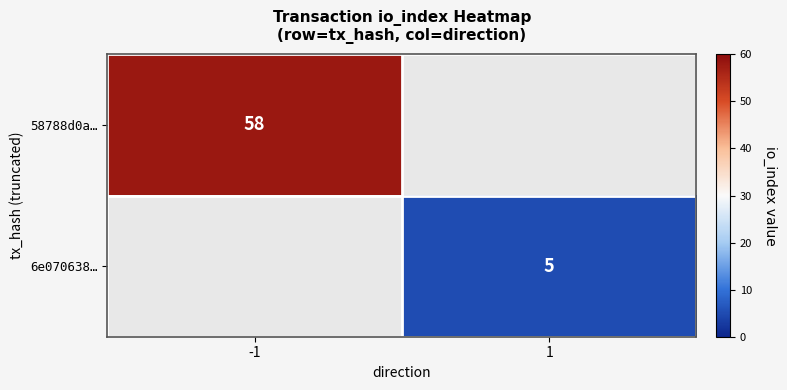

Between 1 and -1, which is larger?

-1